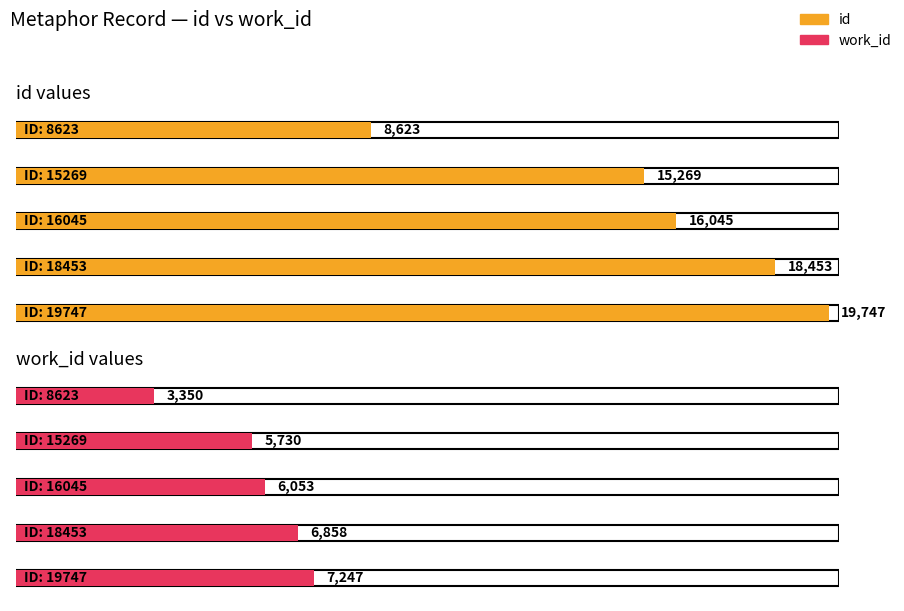

What is the minimum value for work_id?

3350